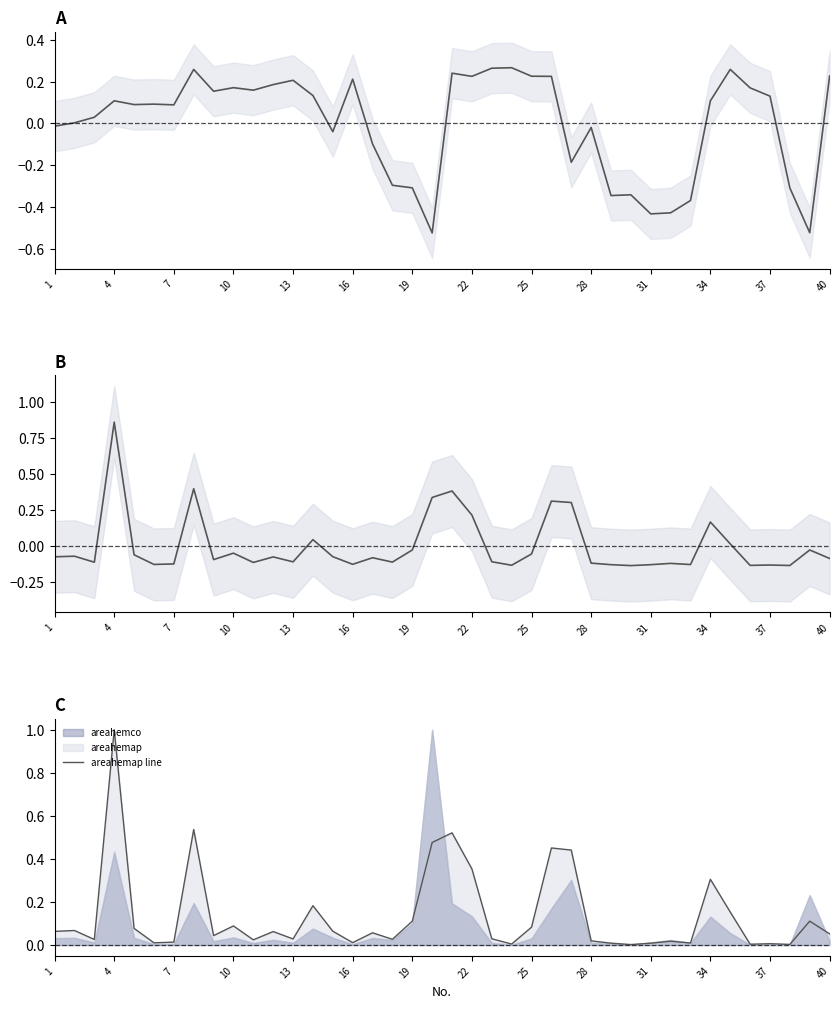

In areahemap line, how many points are higher than both neighbors (excluding endpoints)?

13